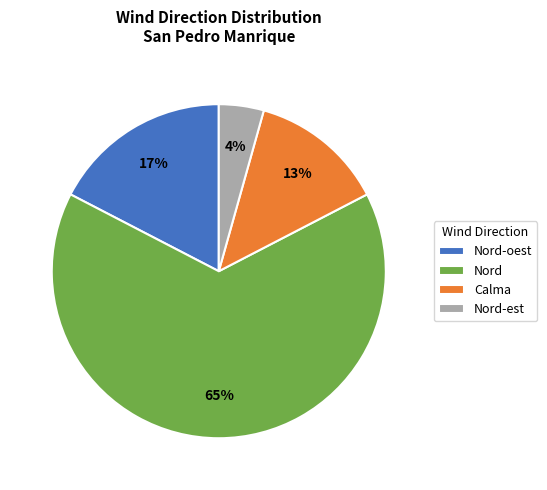

Which category has the biggest portion of the pie?

Nord